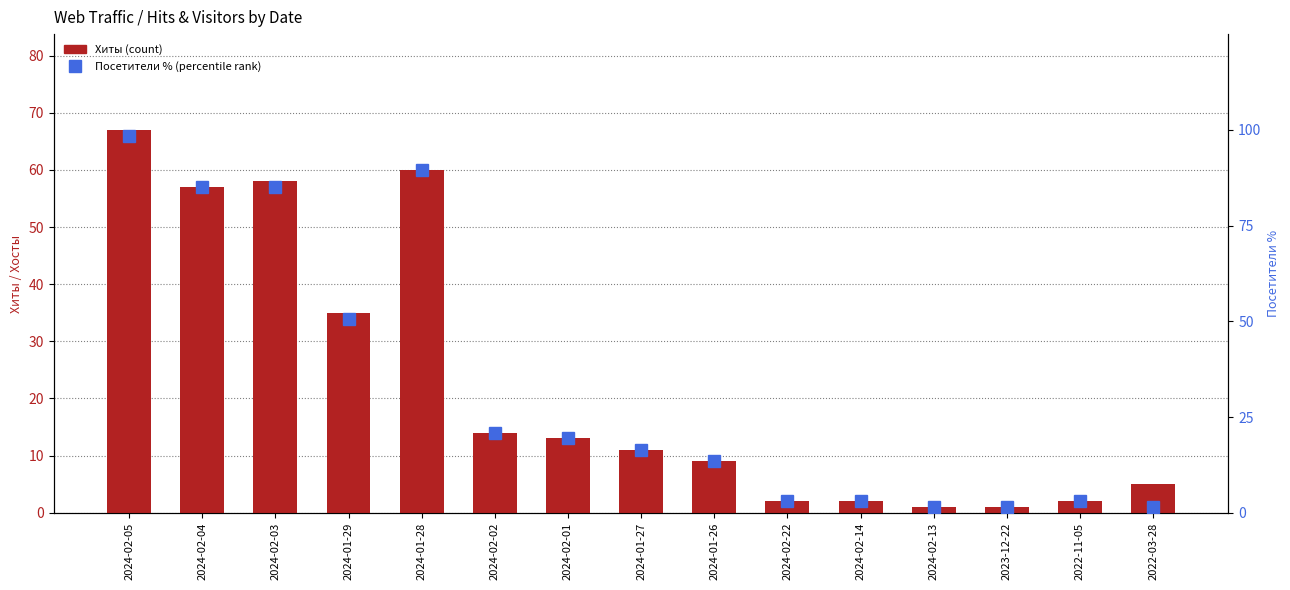

What is the label of the 8th bar from the right?

2024-01-27